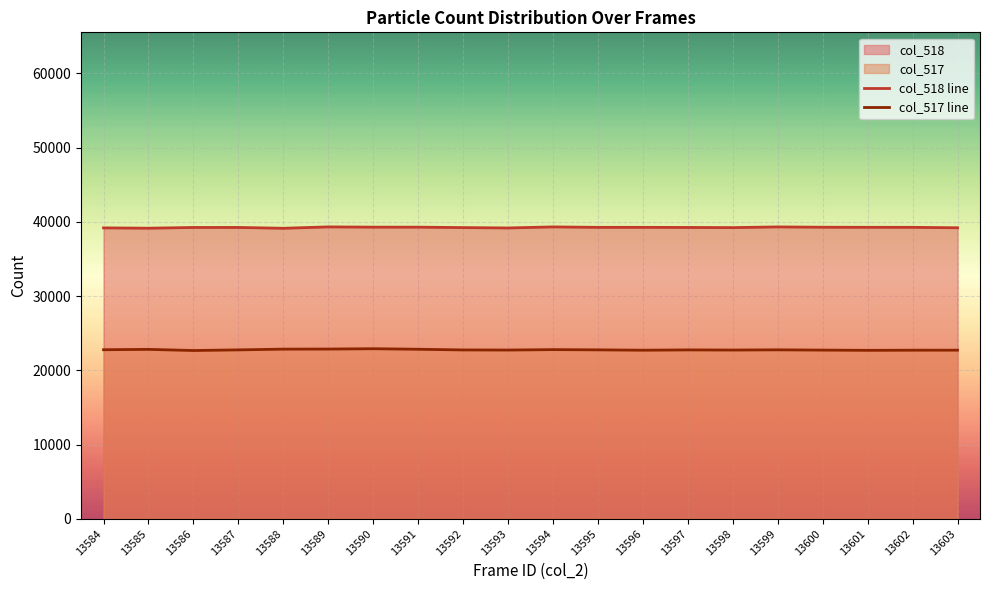

At which category is the sum across all series the highest?

13590